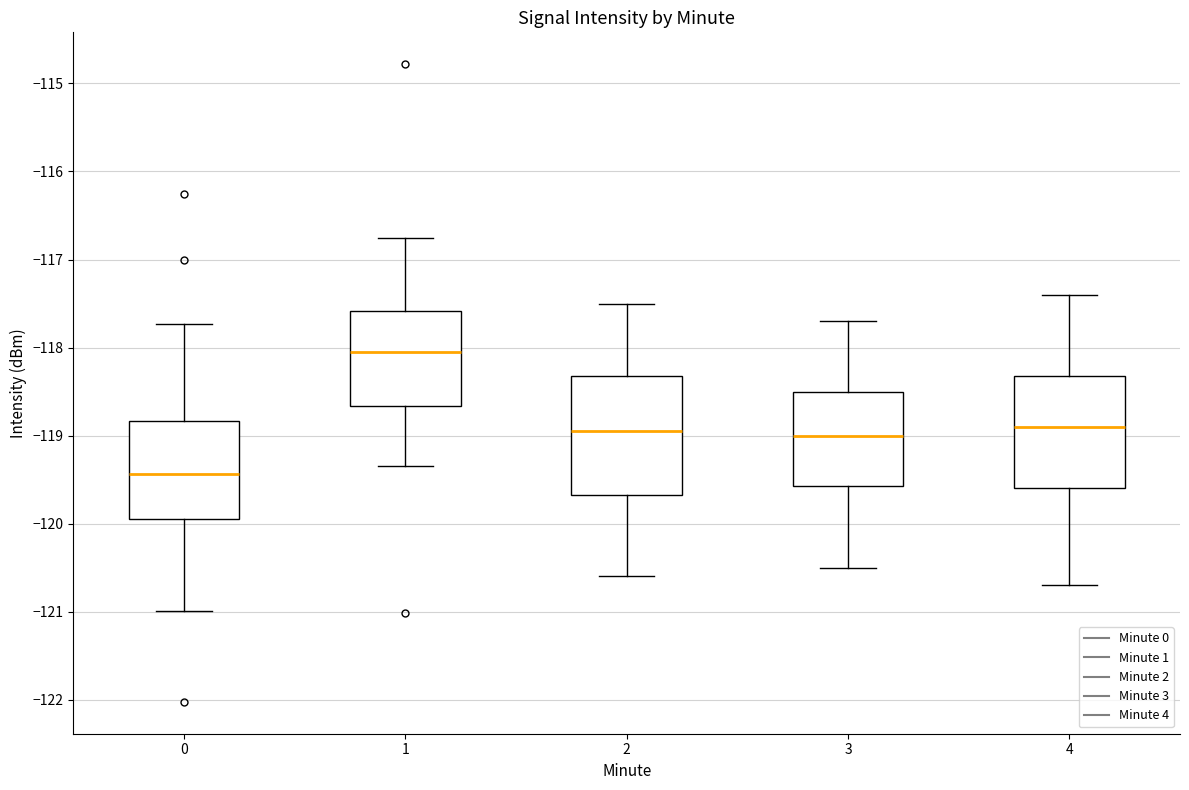

Which box's median line is the lowest?

0